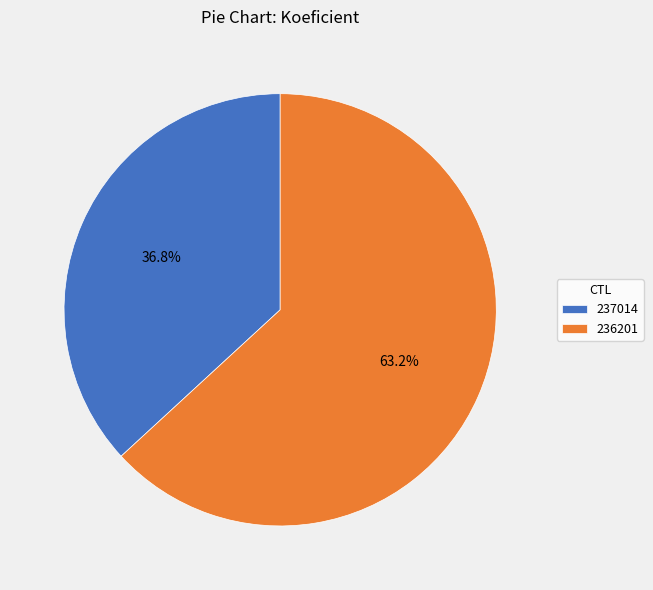

Which category has the smallest portion of the pie?

237014